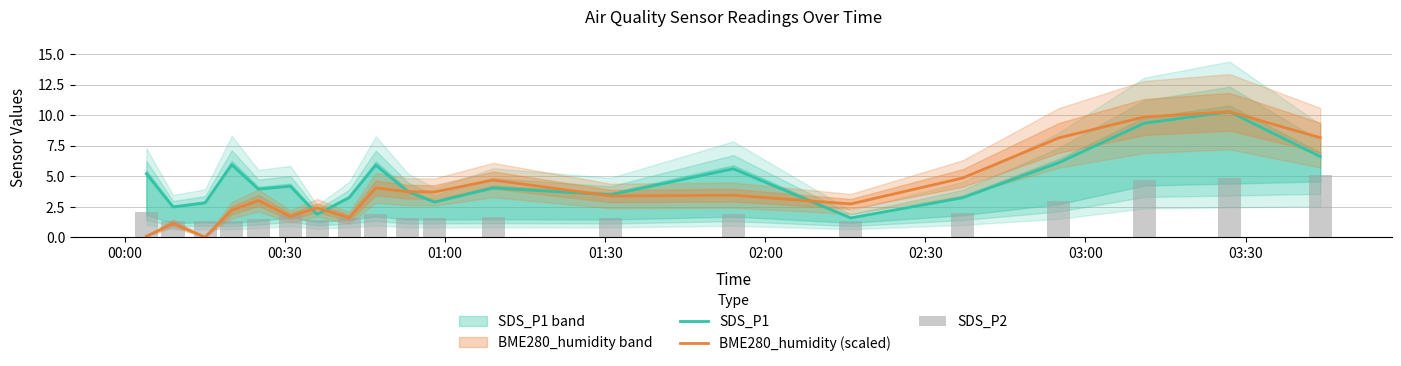

Which series has the widest spread of values?

BME280_humidity (scaled)